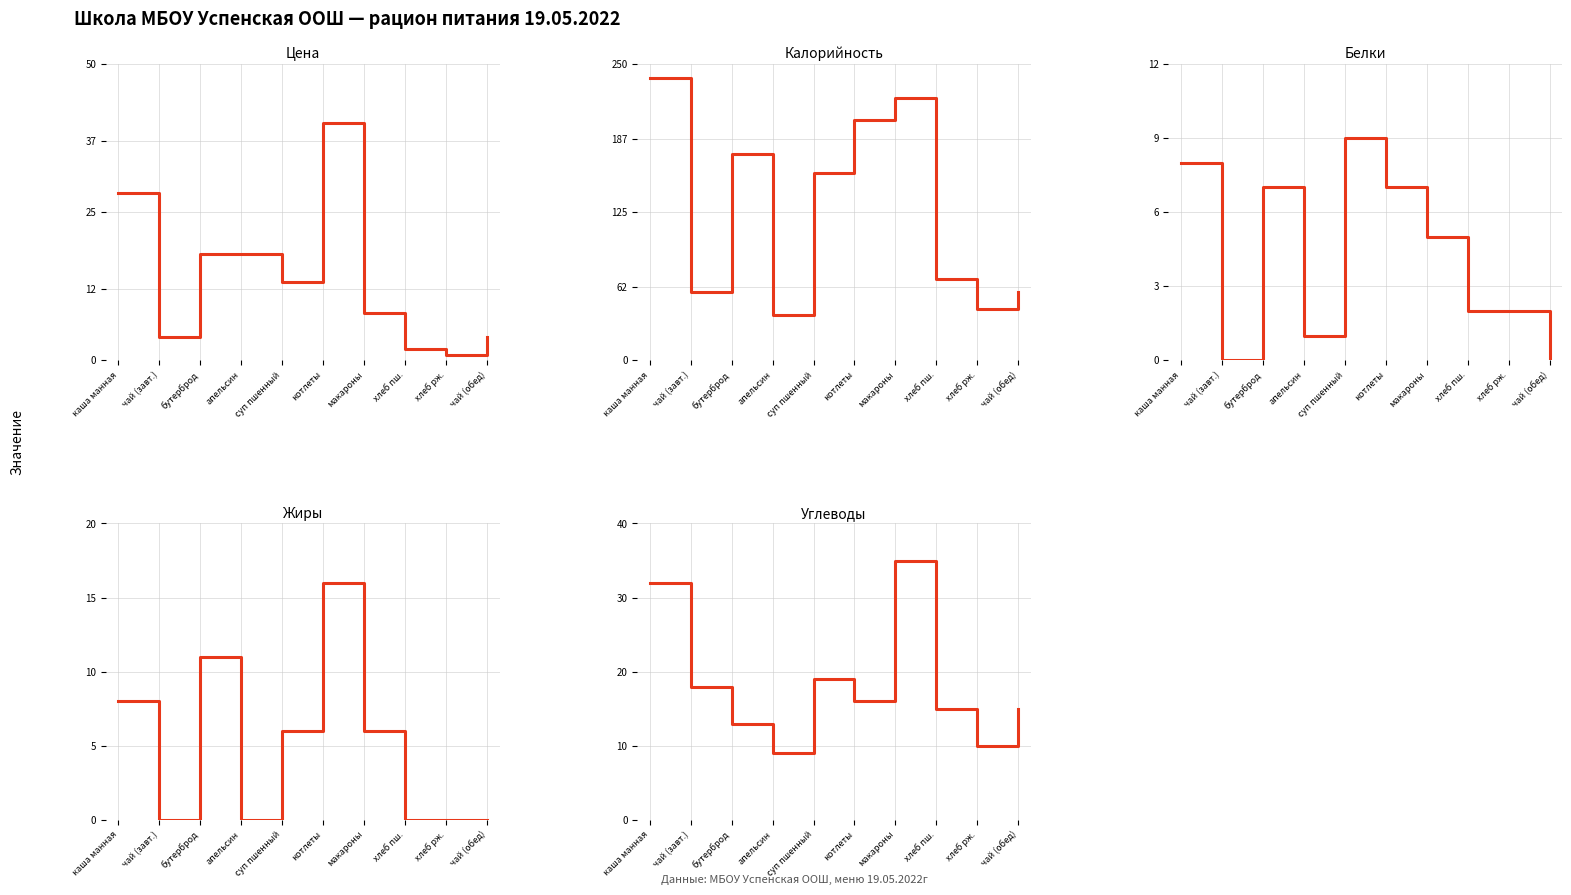

Reading left to right, what are all the values shown in this chart?

Цена: 28.3	4.0	18.0	18.0	13.3	40.0	8.0	2.0	1.0	4.0
Калорийность: 238.0	58.0	174.0	38.0	158.0	203.0	221.0	69.0	43.0	58.0
Белки: 8.0	0.0	7.0	1.0	9.0	7.0	5.0	2.0	2.0	0.0
Жиры: 8.0	0.0	11.0	0.0	6.0	16.0	6.0	0.0	0.0	0.0
Углеводы: 32.0	18.0	13.0	9.0	19.0	16.0	35.0	15.0	10.0	15.0